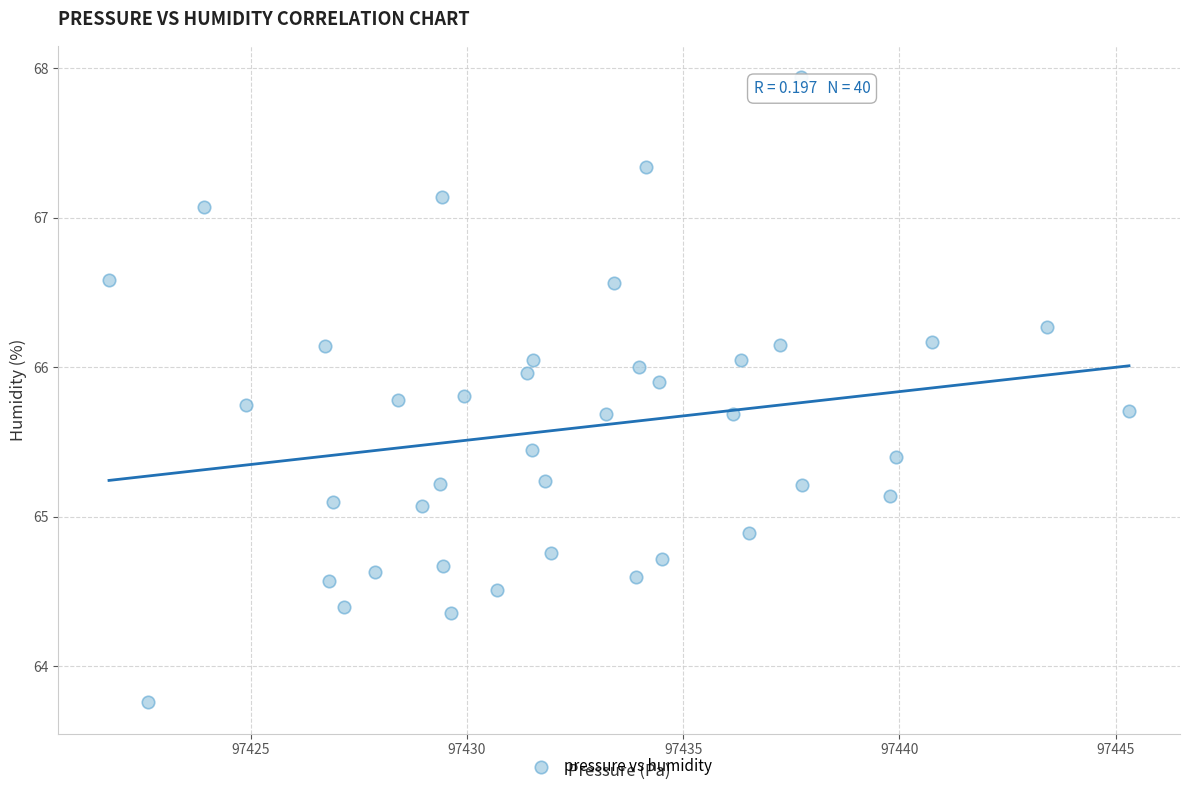

What is the range of Y values (max minus min)?

4.2